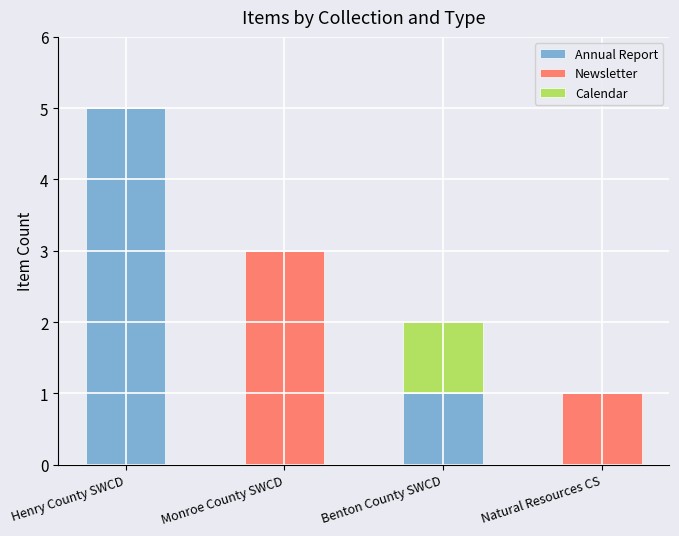

How many categories are shown in the chart?

4